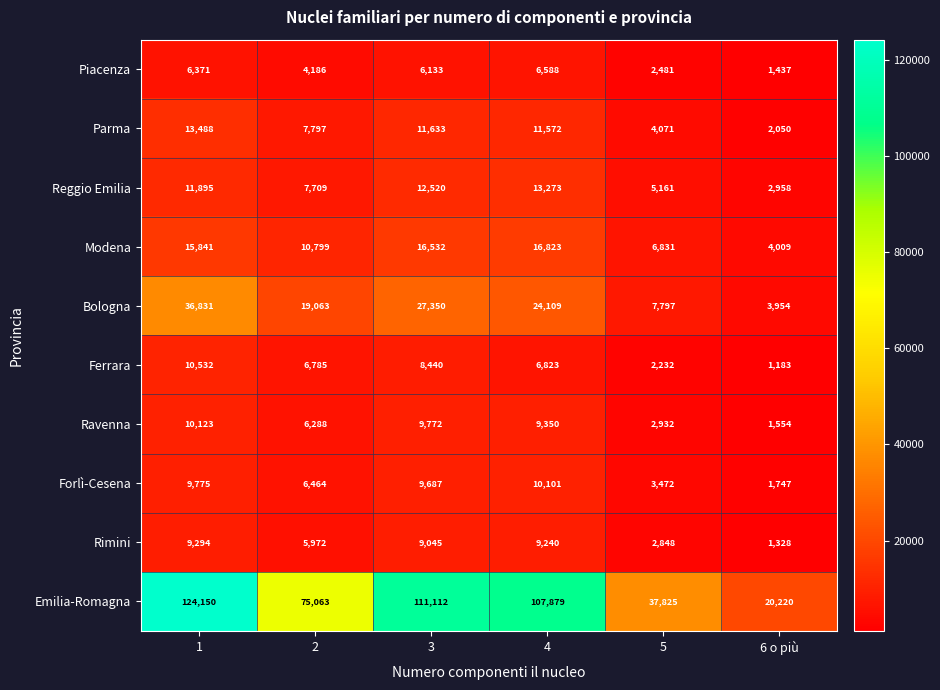

What is the total value across all series at 4?

215758